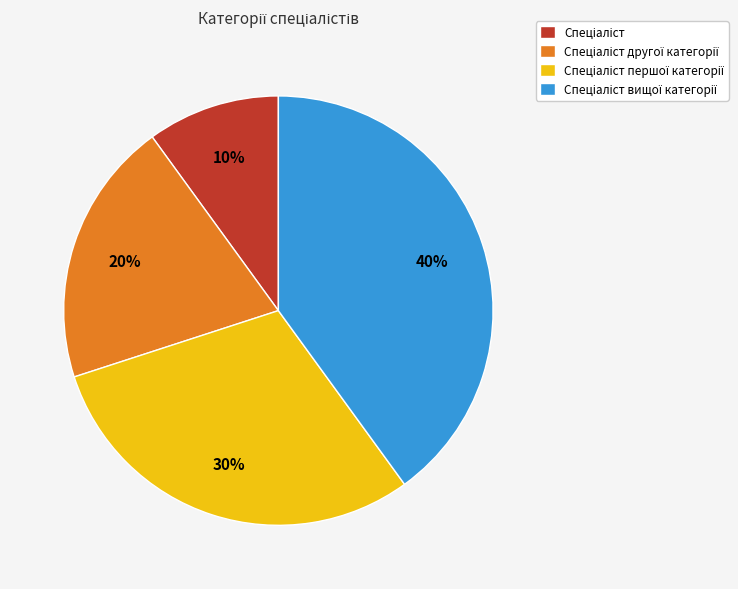

To the nearest percent, what is the average slice percentage?

25%